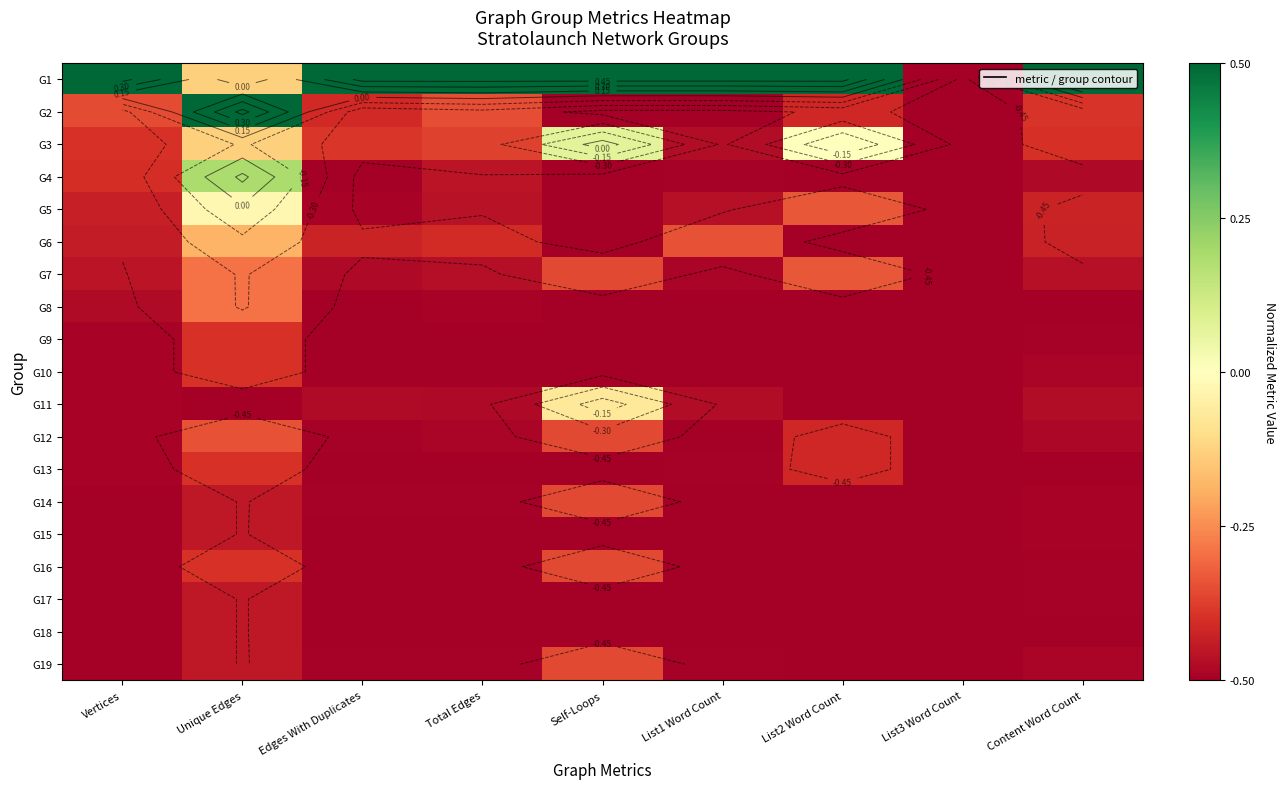

What is the difference between the highest and lowest values at Vertices?

1.0